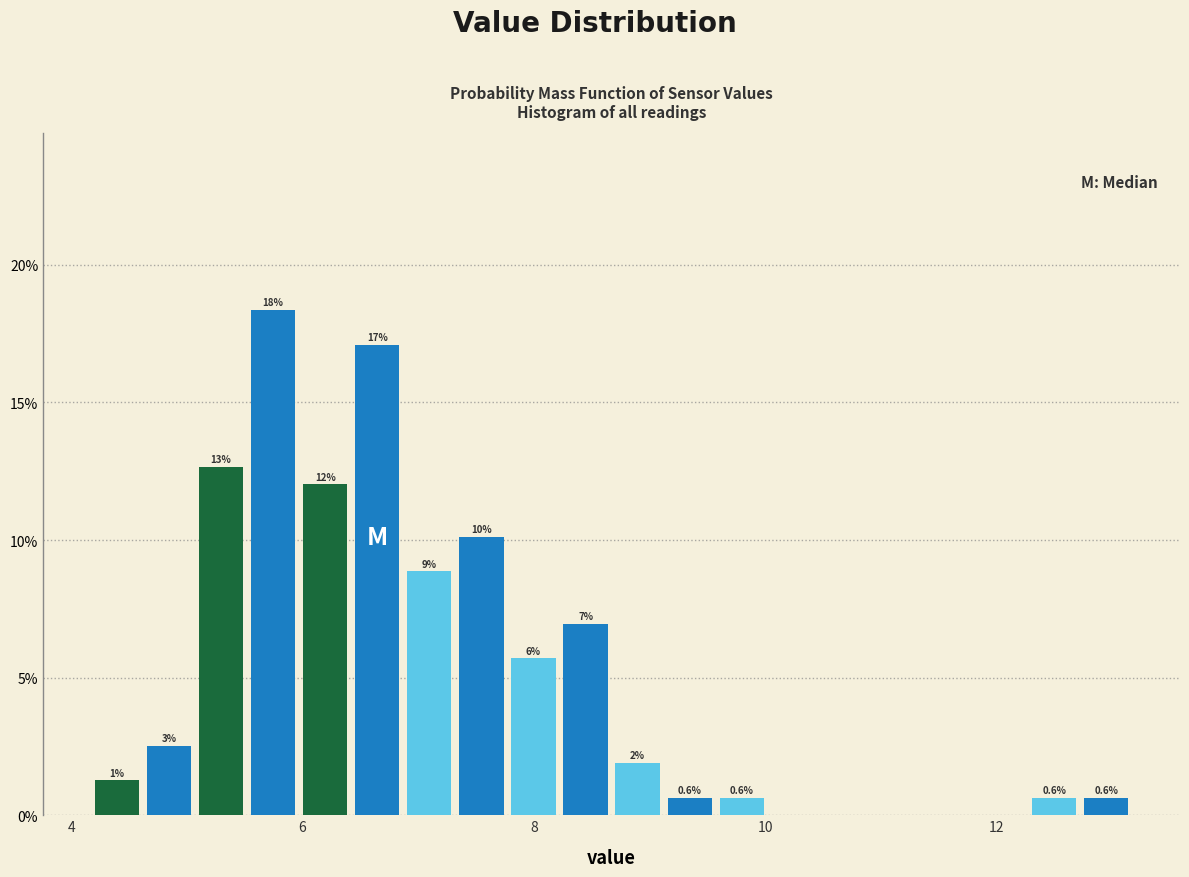

Read against the x-axis, roughly where is the centre of the tallest bar?

5.8